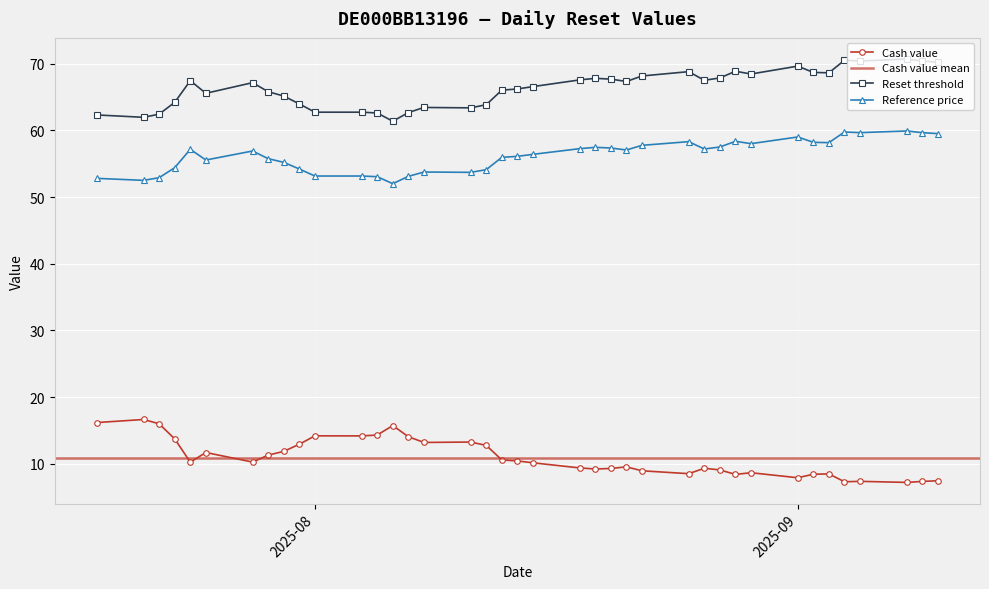

Is this an area chart (filled region under the line)?

No